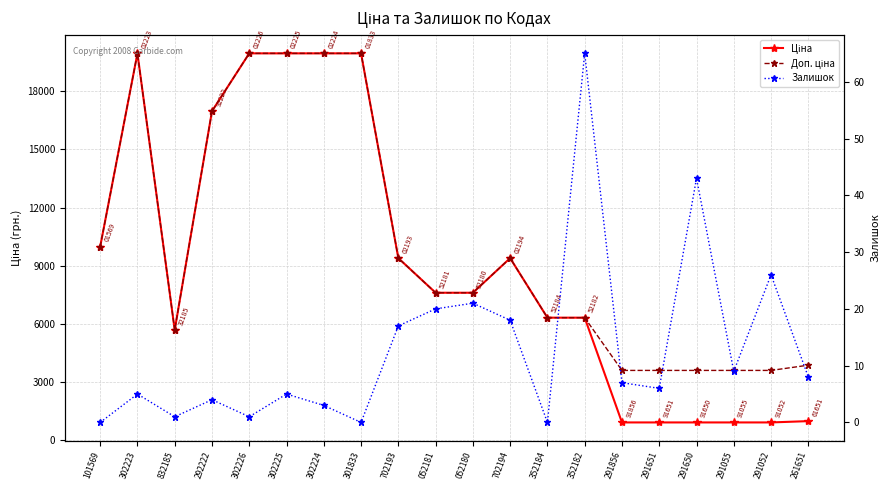

Count the number of data series in this chart.

3